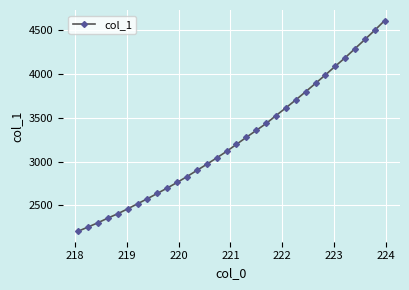

What is the maximum value shown in the chart?

4609.9